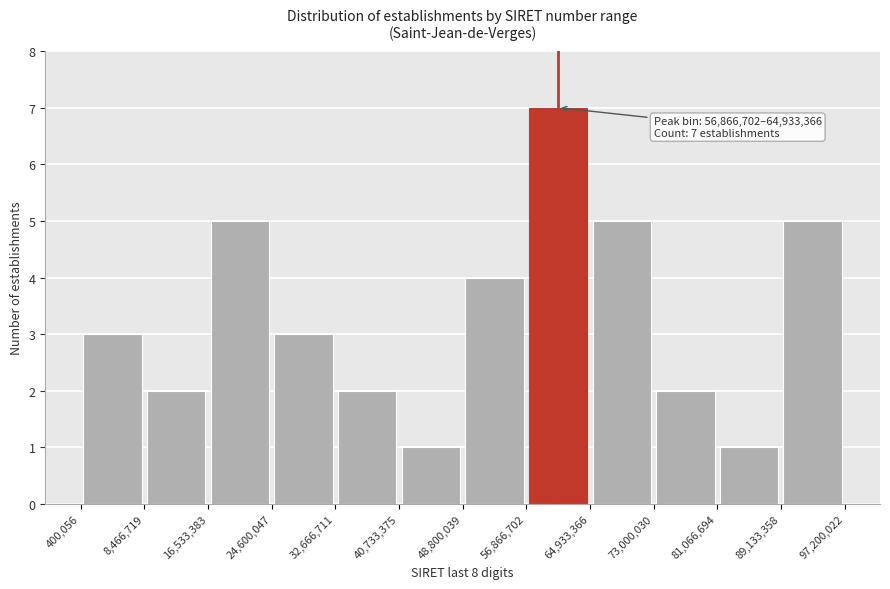

Over which range of the x-axis is the bar tallest?

56,866,702 to 64,933,366